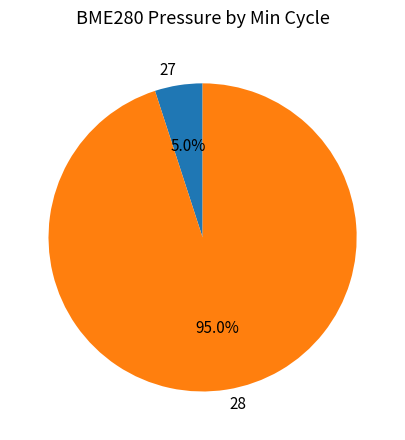

How many segments does this pie chart have?

2